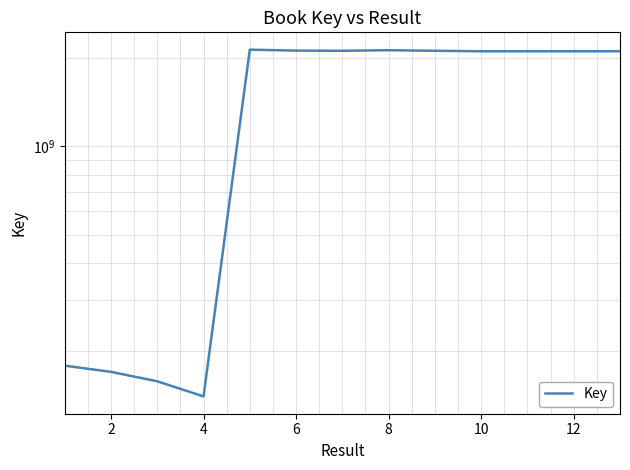

How many values are below 2111970860?

6